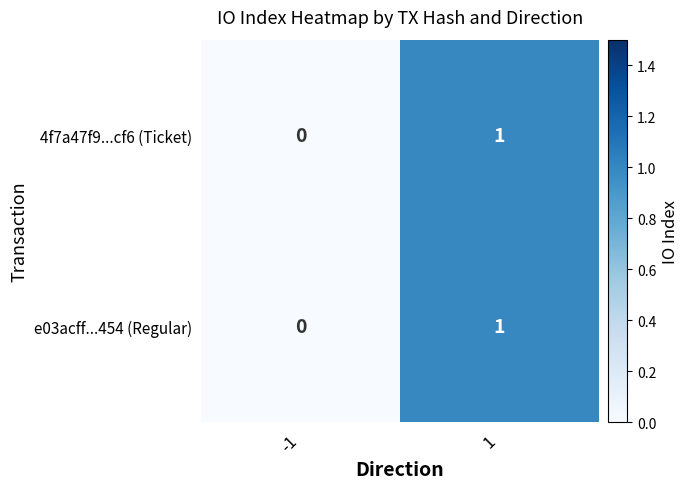

Is the value of 4f7a47f9...cf6 (Ticket) at -1 greater than the value of e03acff...454 (Regular) at 1?

No